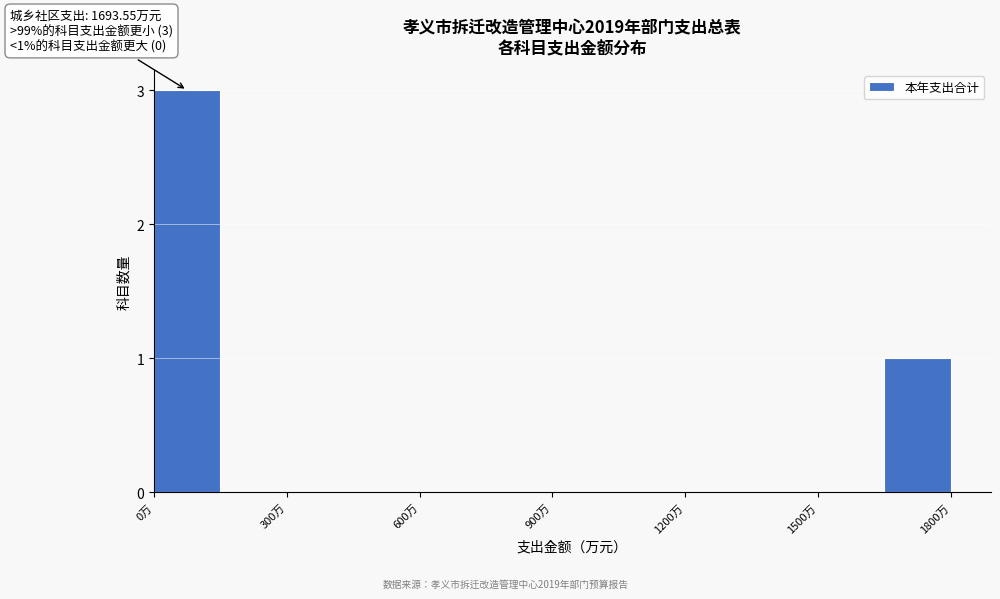

Read against the x-axis, roughly where is the centre of the tallest bar?

100